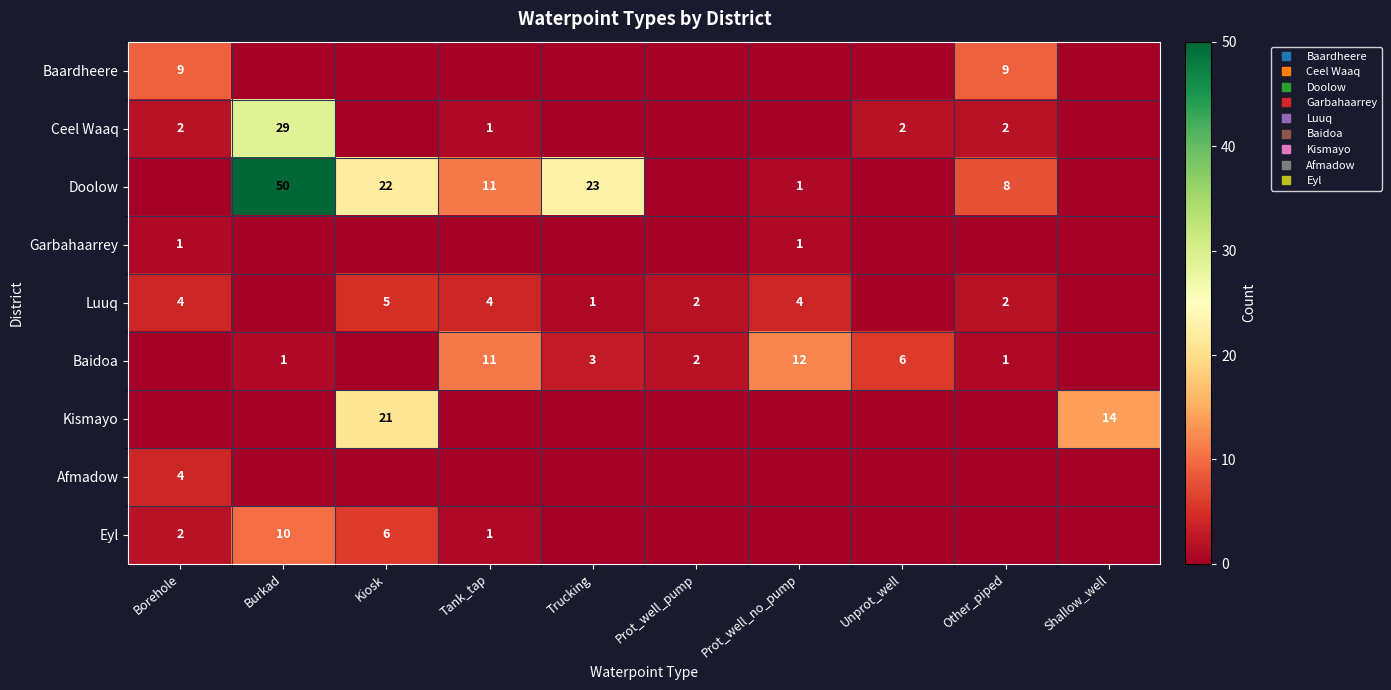

What is the difference between the highest and lowest values at Unprot_well?

6